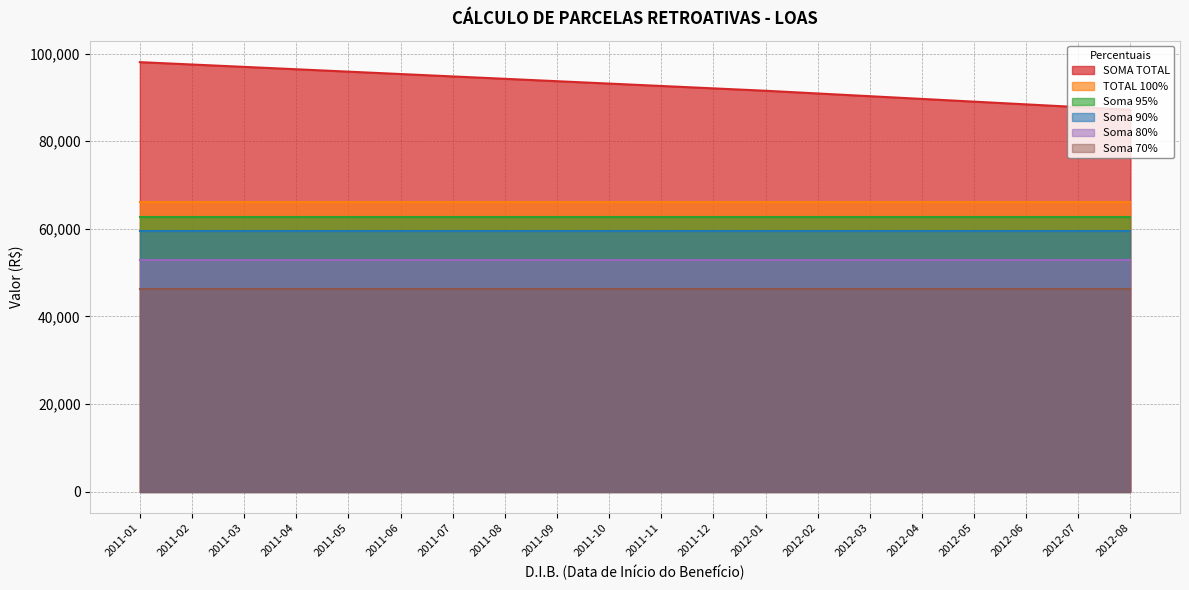

At 2012-04, list the series in order from smallest to largest.

Soma 70%, Soma 80%, Soma 90%, Soma 95%, TOTAL 100%, SOMA TOTAL